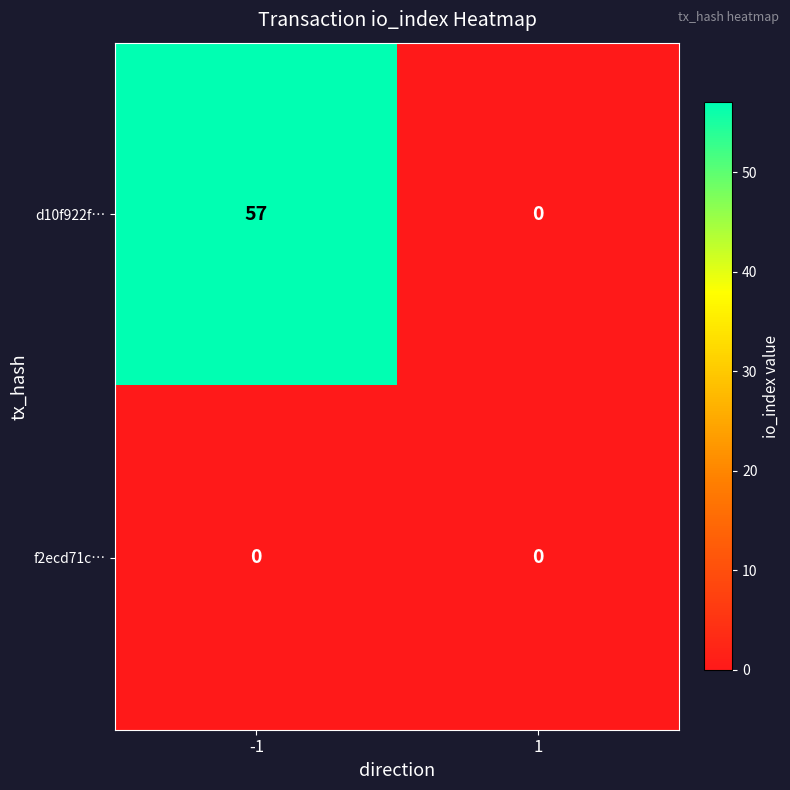

Rank the series by their maximum value, from lowest to highest.

f2ecd71c…, d10f922f…